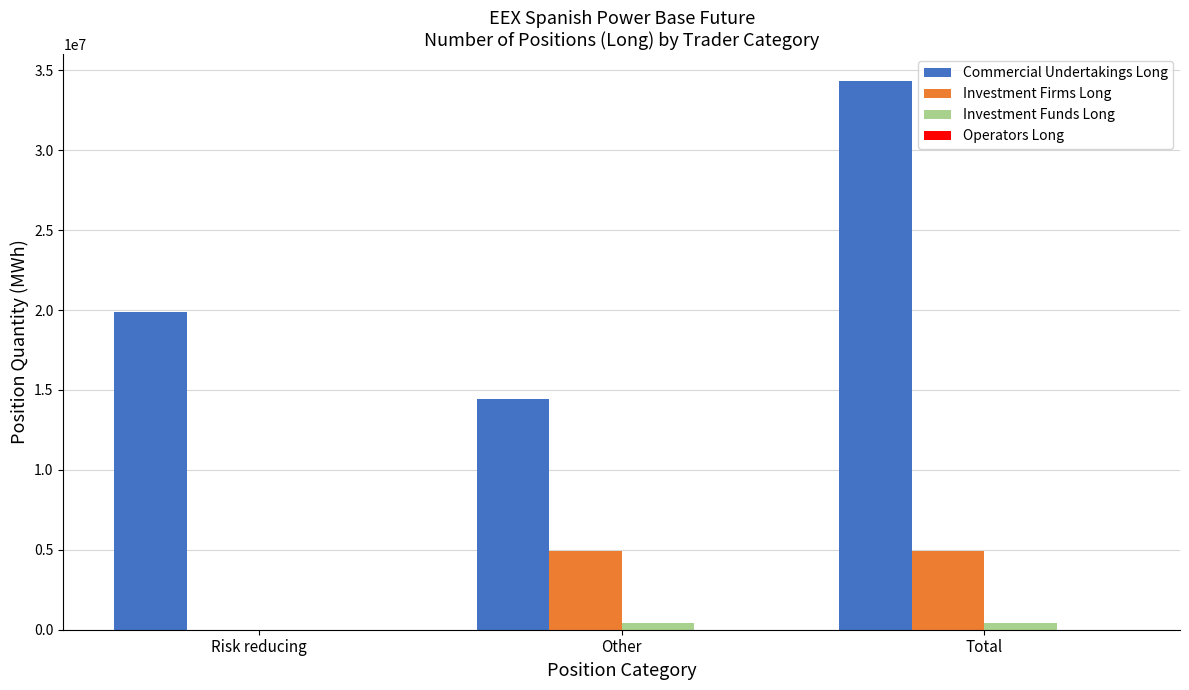

What is the sum of all Investment Funds Long values?

820468